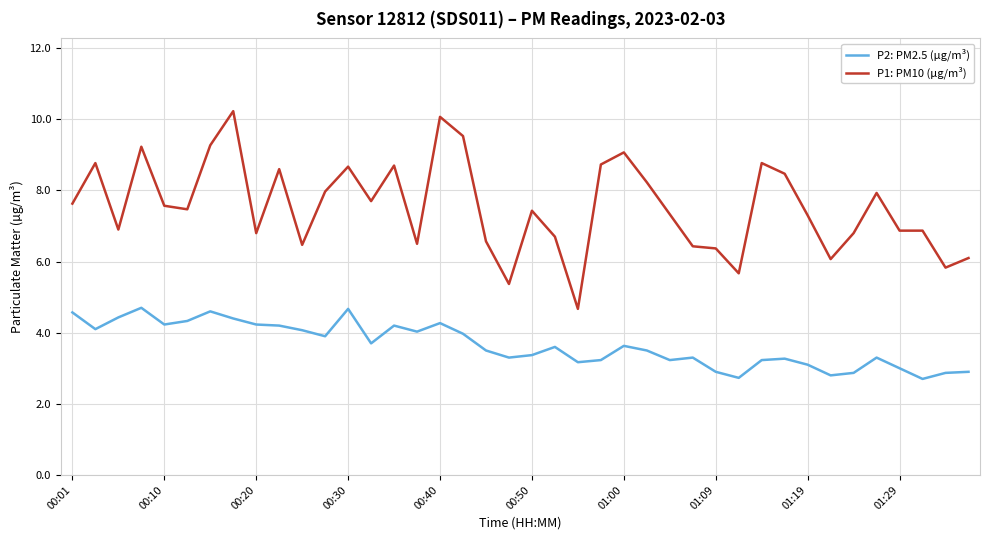

True or false: P1: PM10 (µg/m³) and P2: PM2.5 (µg/m³) cross at least once.

False